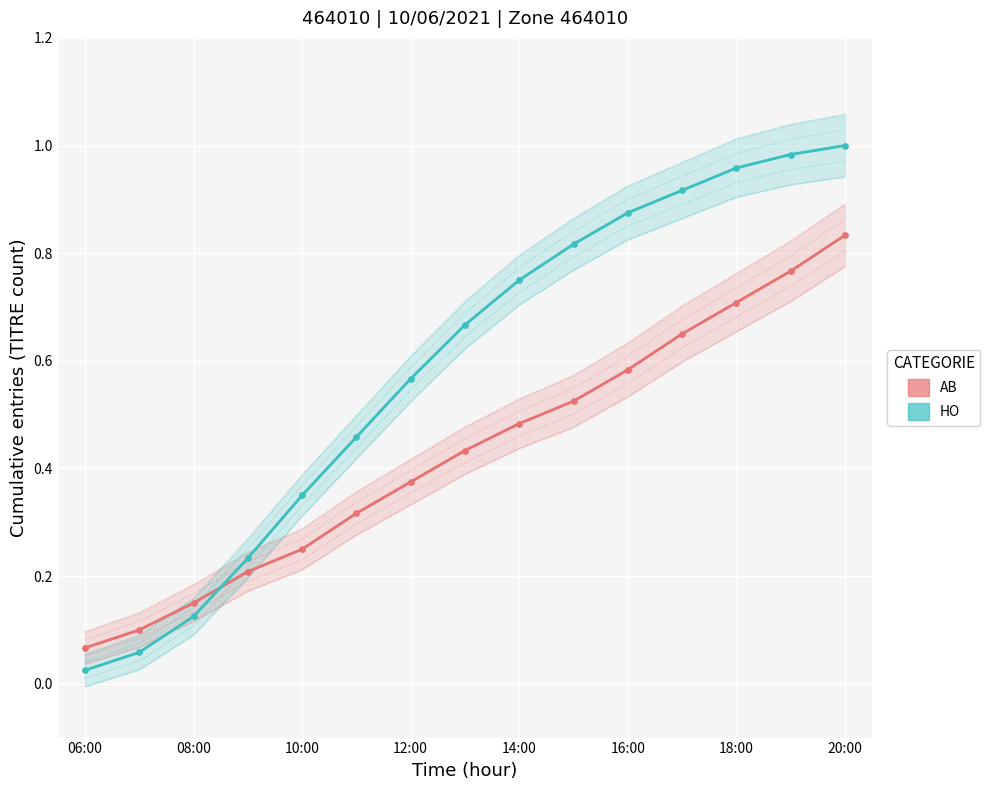

Which series contains the highest Y value?

HO